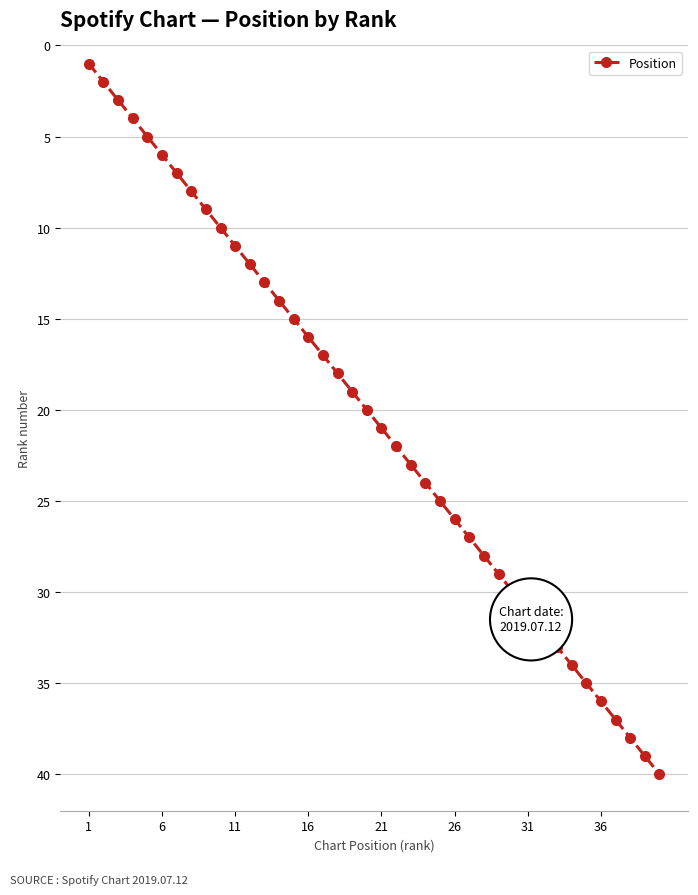

Does the chart display data point markers on the line(s)?

Yes